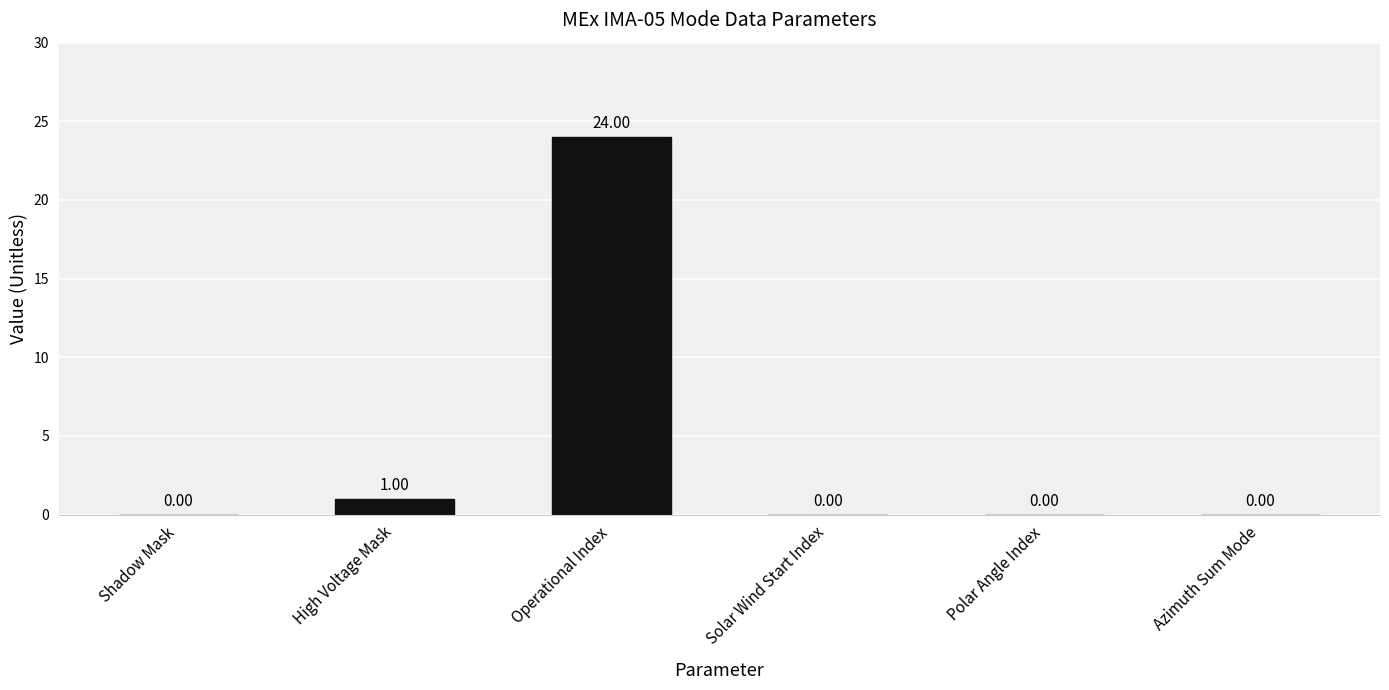

Between Operational Index and Polar Angle Index, which is larger?

Operational Index